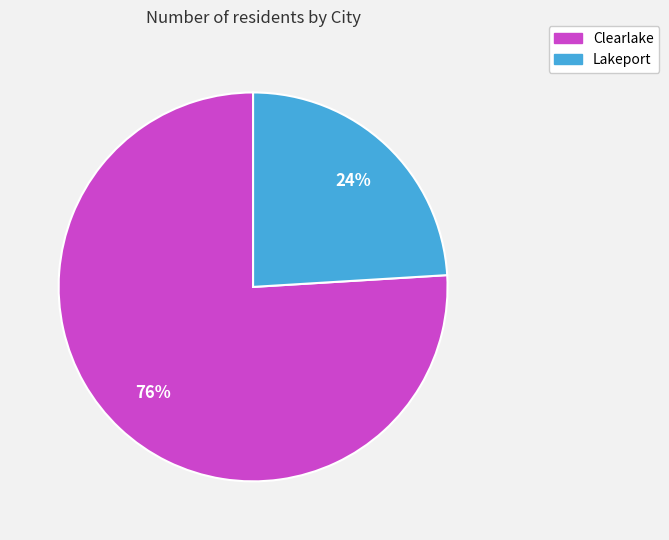

True or false: Lakeport accounts for 11% of the total.

False